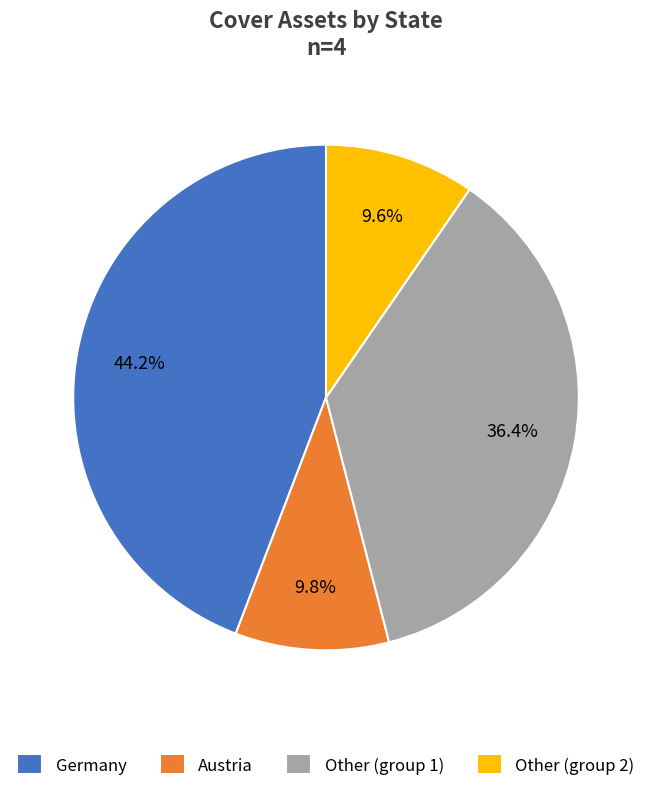

Combined, do Austria and Germany account for over 50%?

Yes